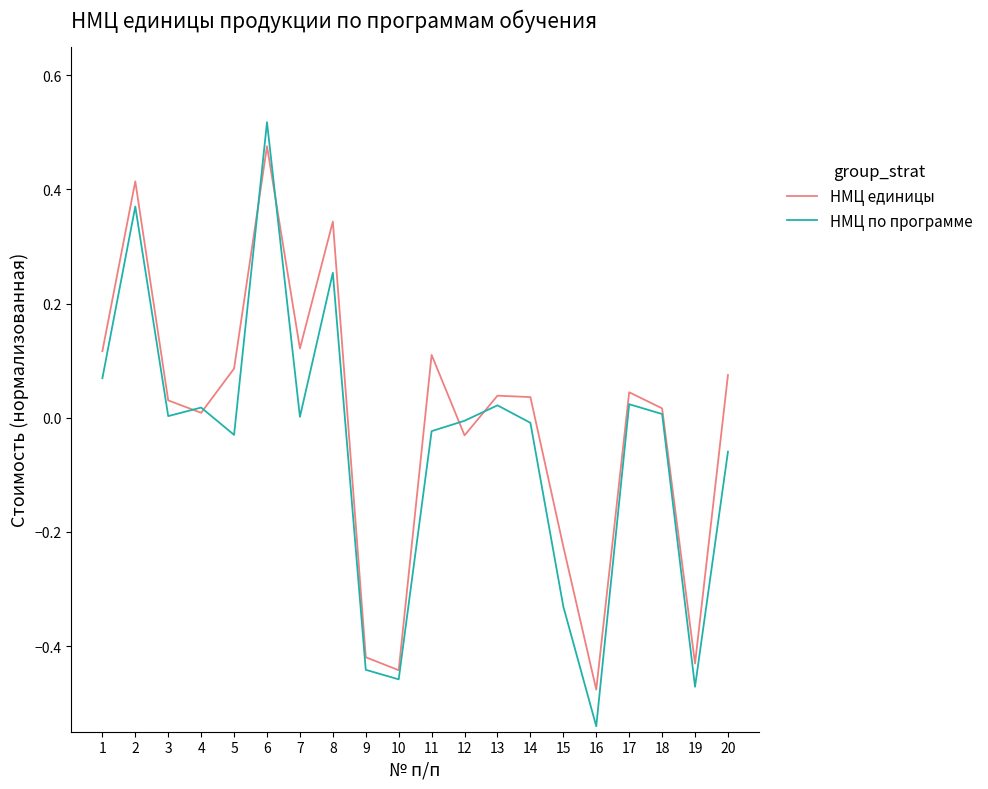

In НМЦ по программе, how many points are higher than both neighbors (excluding endpoints)?

6